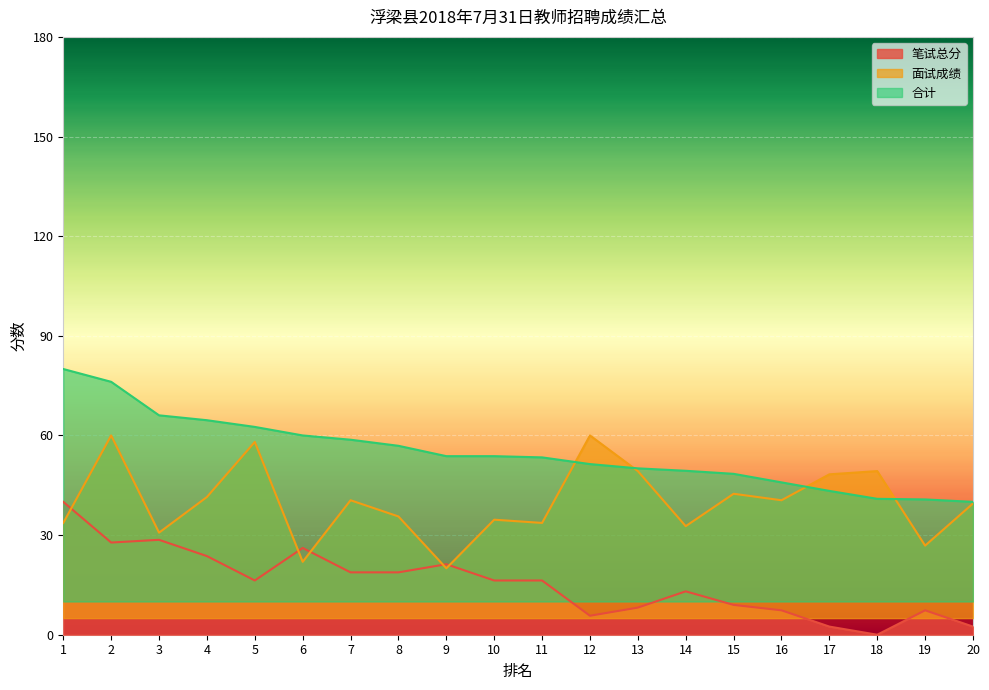

Is it true that 合计 equals 62.6 at 5?

True